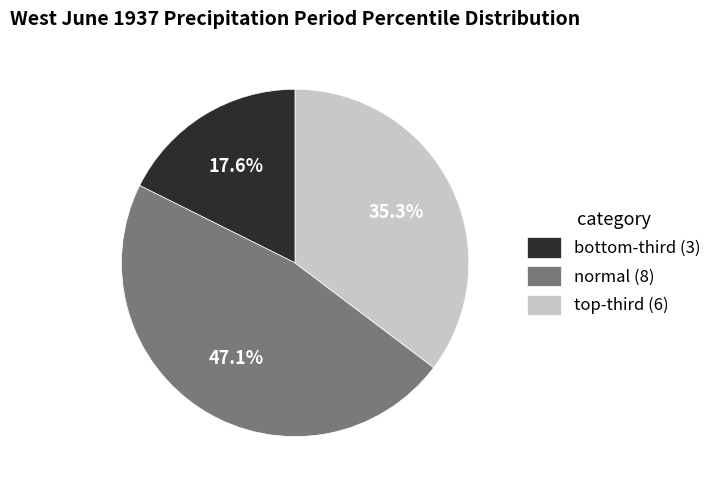

Count the number of slices in the pie.

3